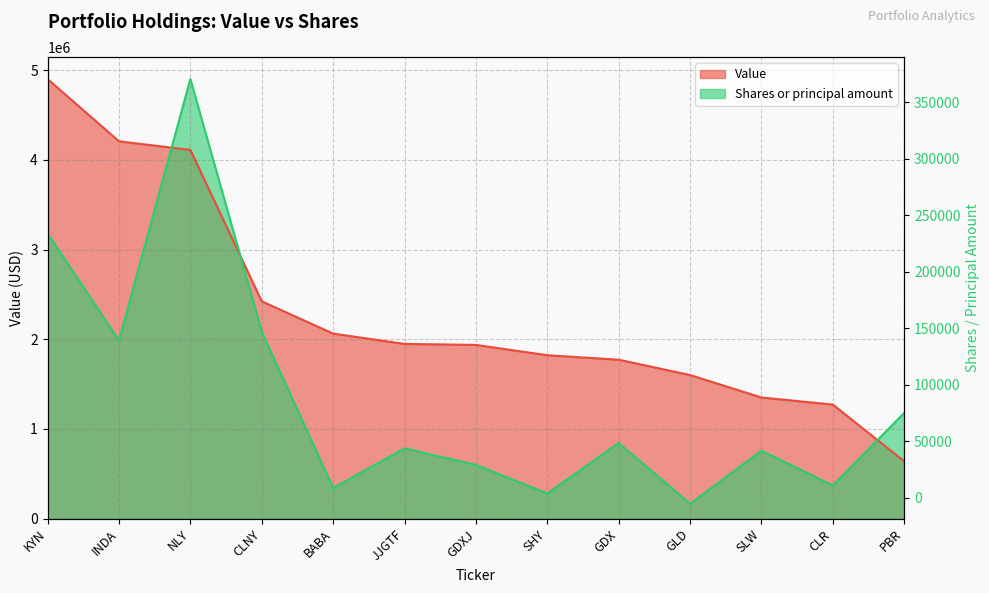

What is the value of the Shares or principal amount point at the 9th from the left?

843831.0